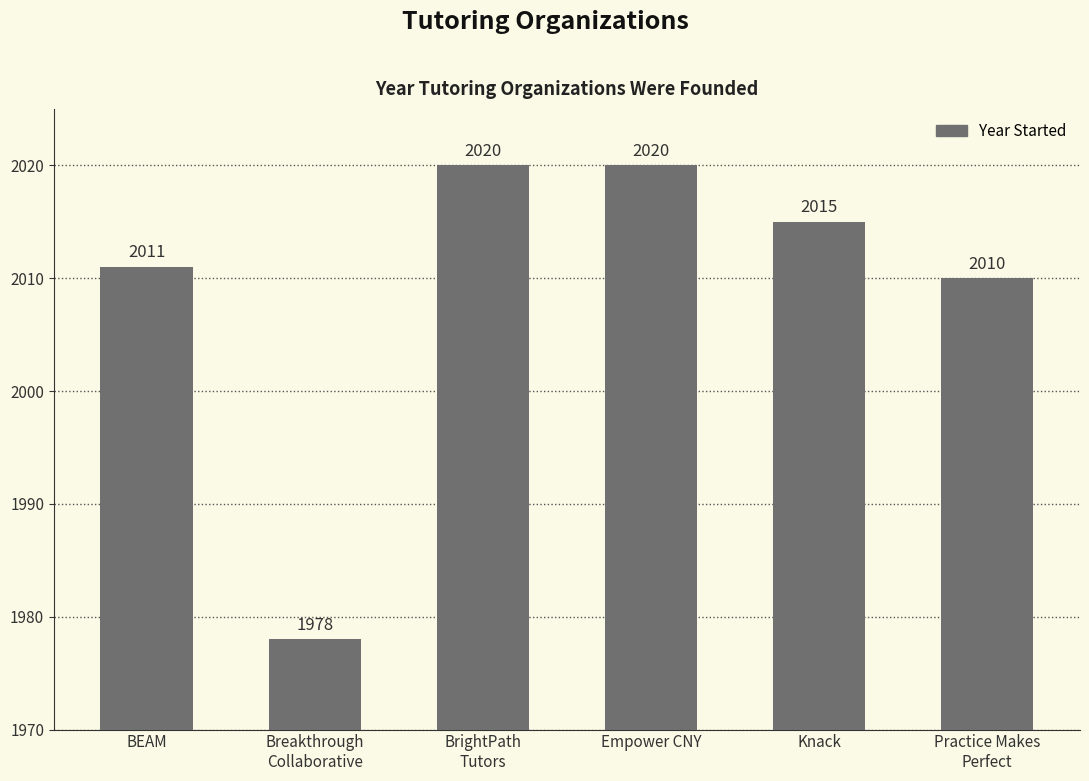

The value at Practice Makes
Perfect is 2010. True or false?

True